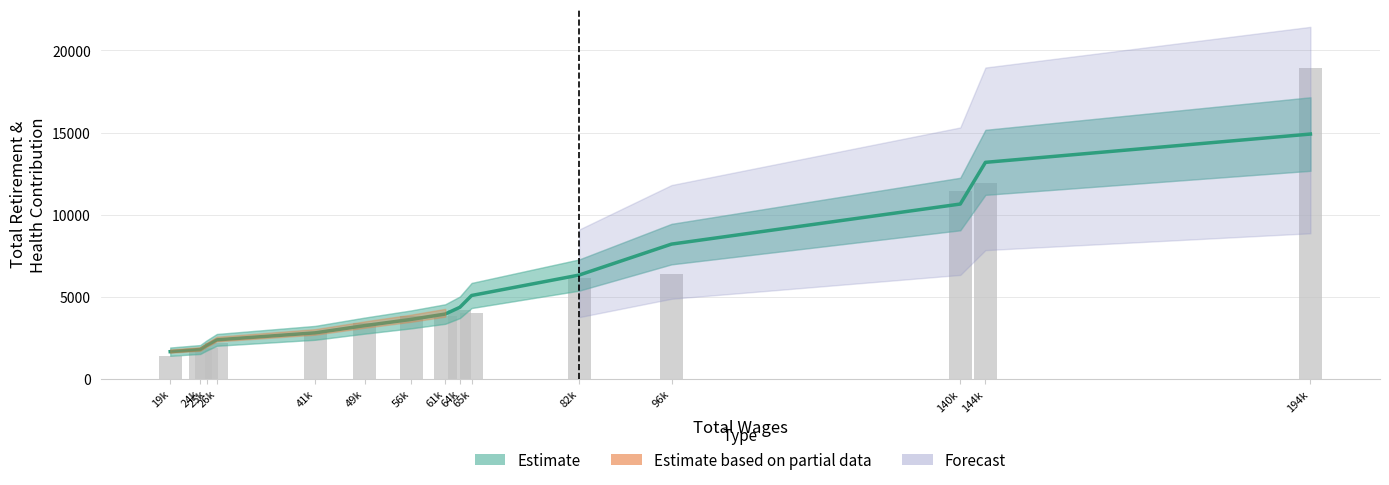

What is the average value?

5620.5